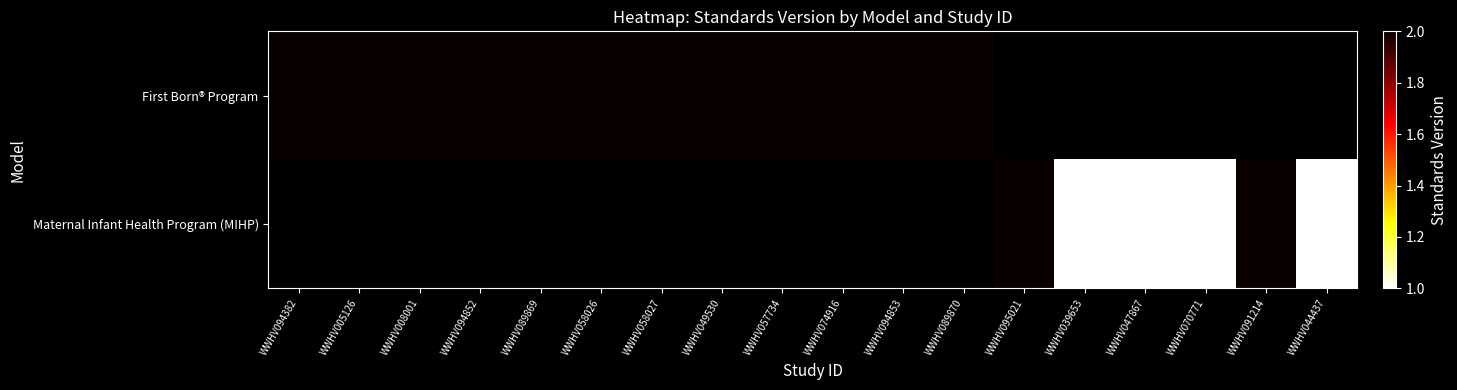

At how many categories does at least one series exceed 1?

14